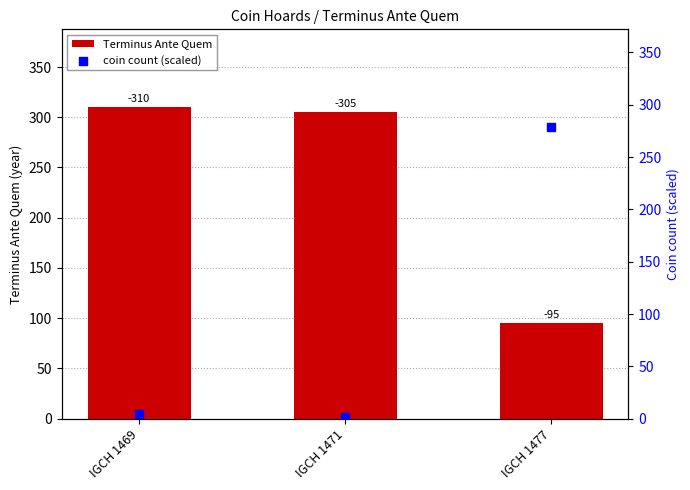

At which category is the sum across all series the highest?

IGCH 1477